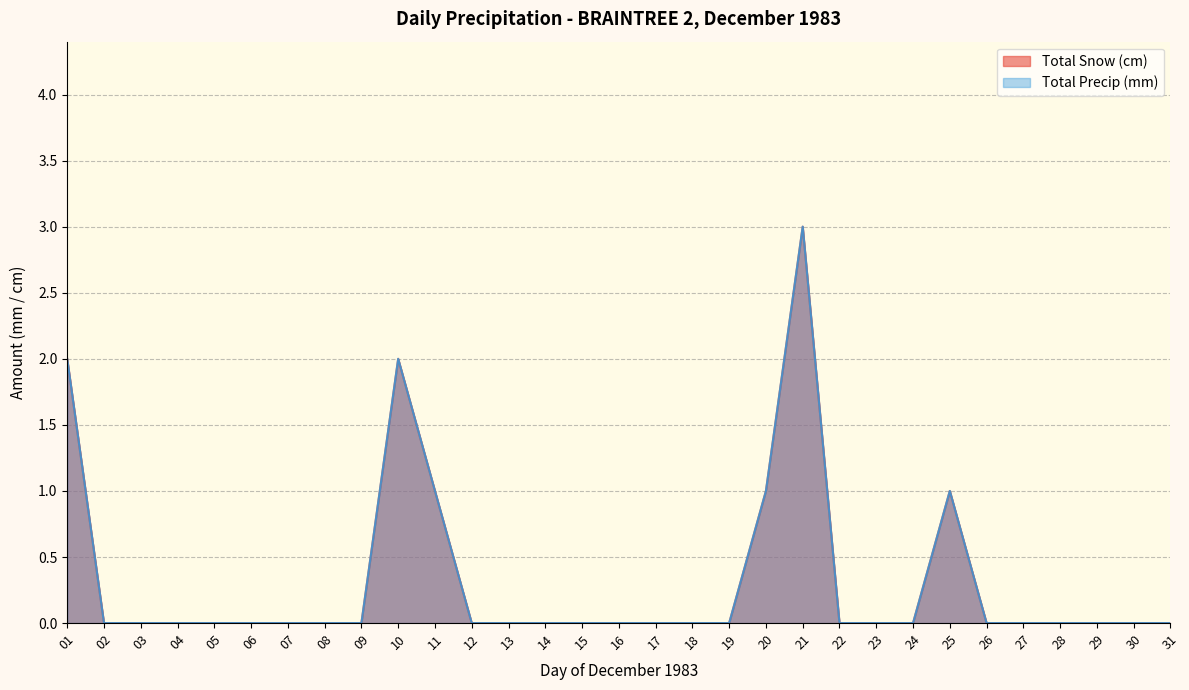

The value of Total Snow (cm) at 08 is 0. True or false?

True